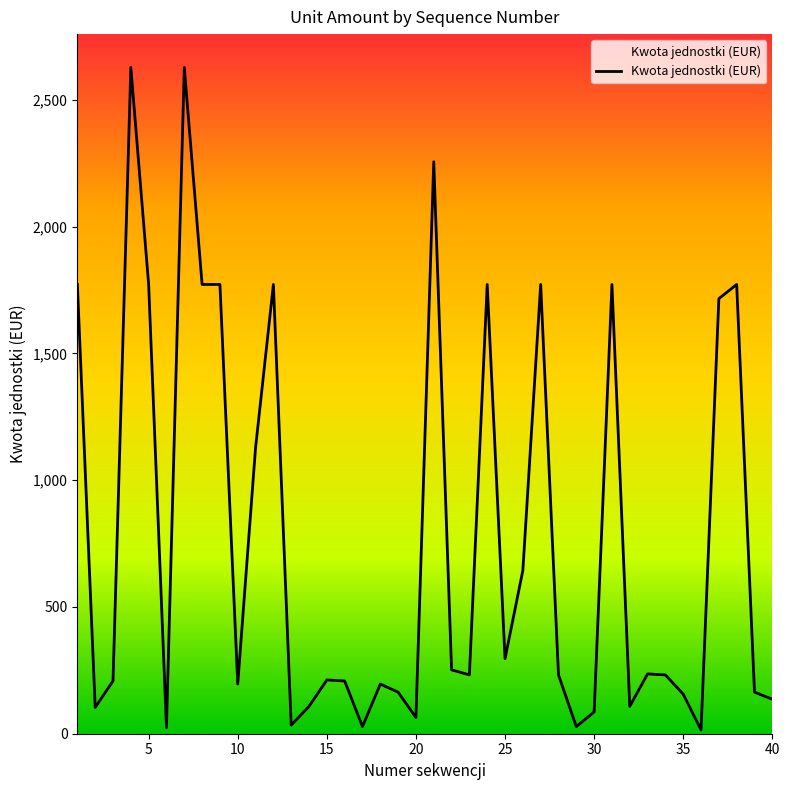

What is the difference between the maximum and minimum values?

2613